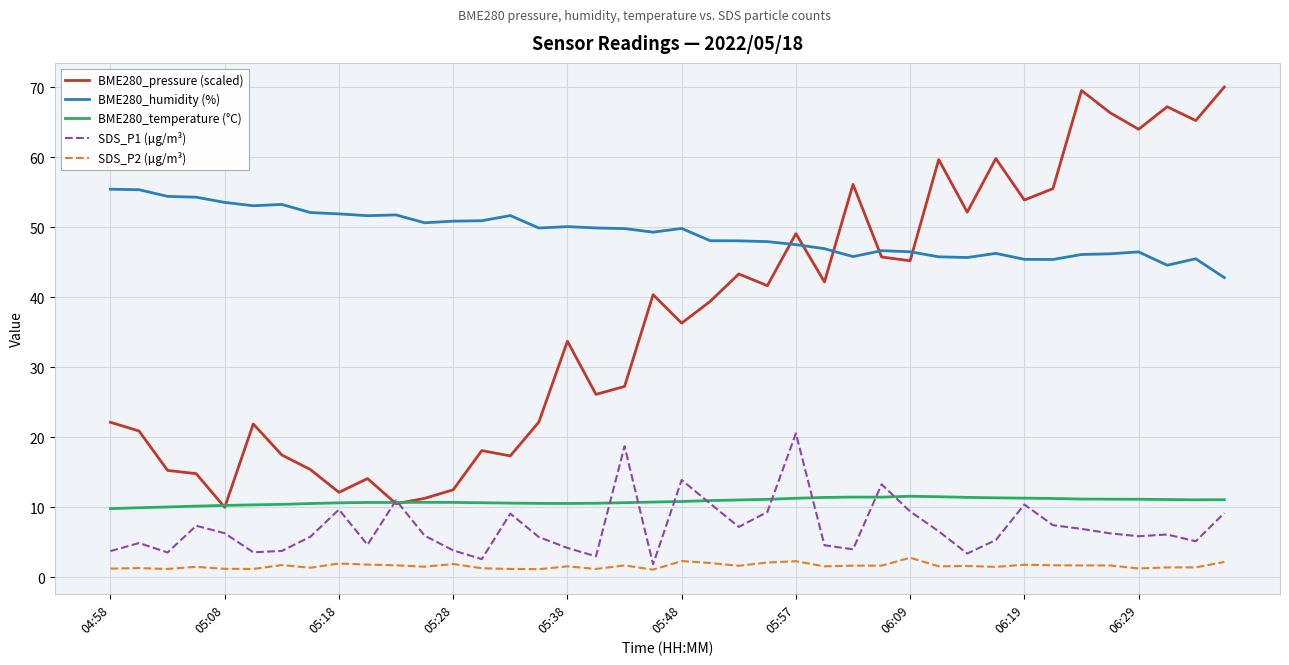

What is the average value of the SDS_P2 (µg/m³) series?

1.6